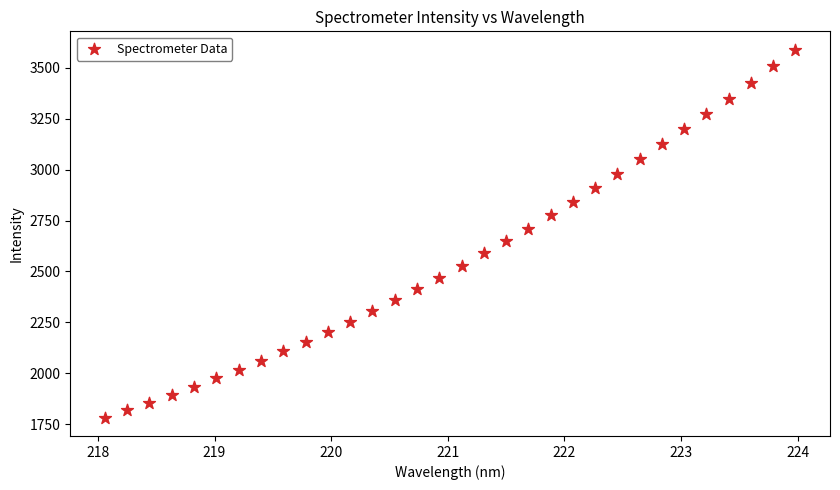

What is the range of Y values (max minus min)?

1805.0